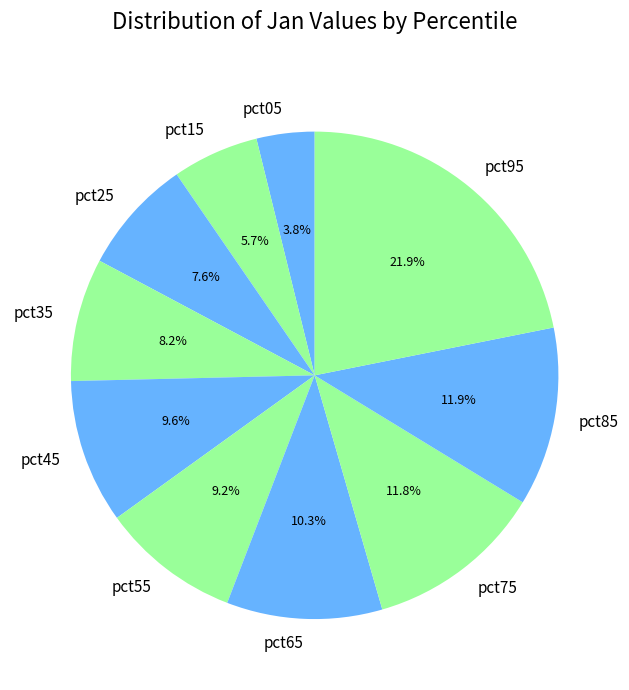

Is there a majority slice in this chart?

No